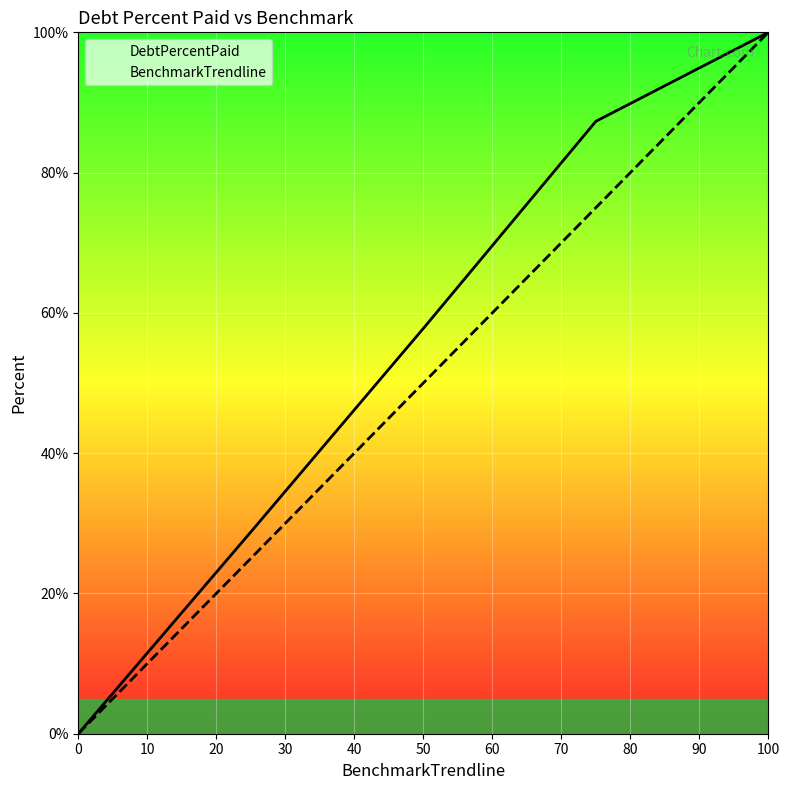

What is the spread (max minus min) of values at 50?

7.8